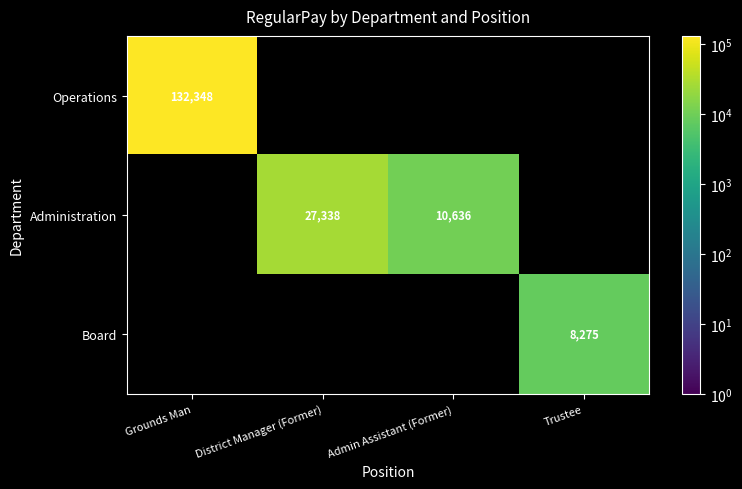

At how many categories does at least one series exceed 34428?

1